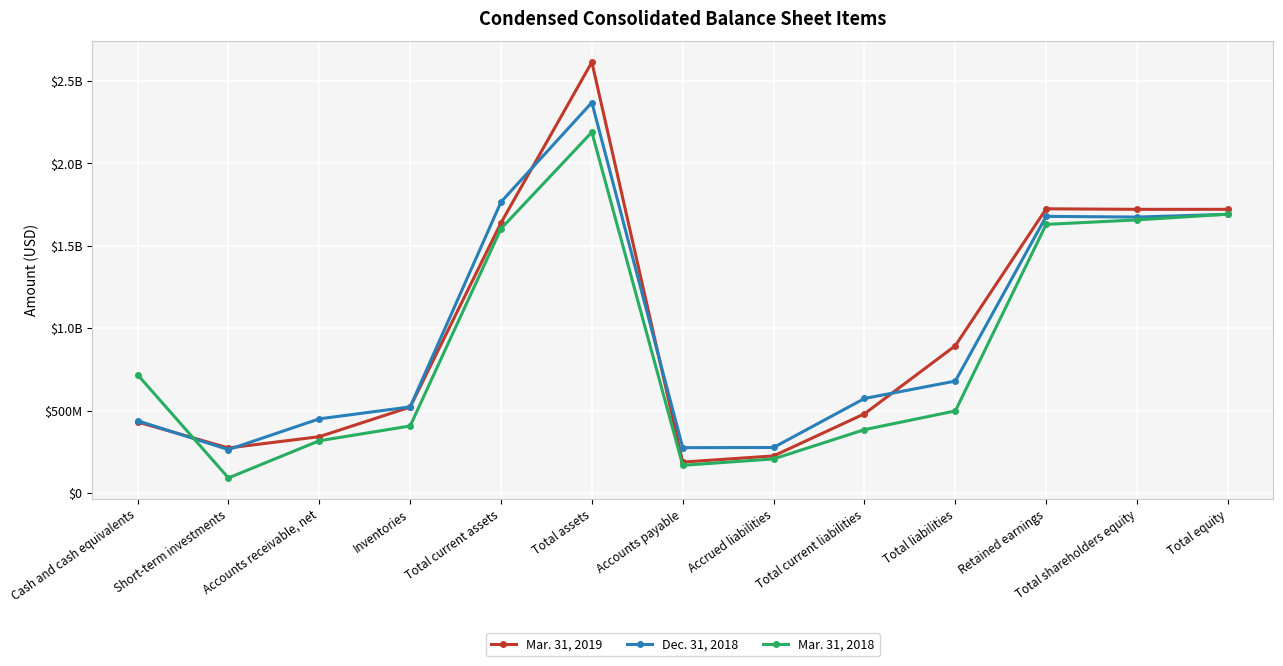

Does the chart have visible grid lines?

Yes